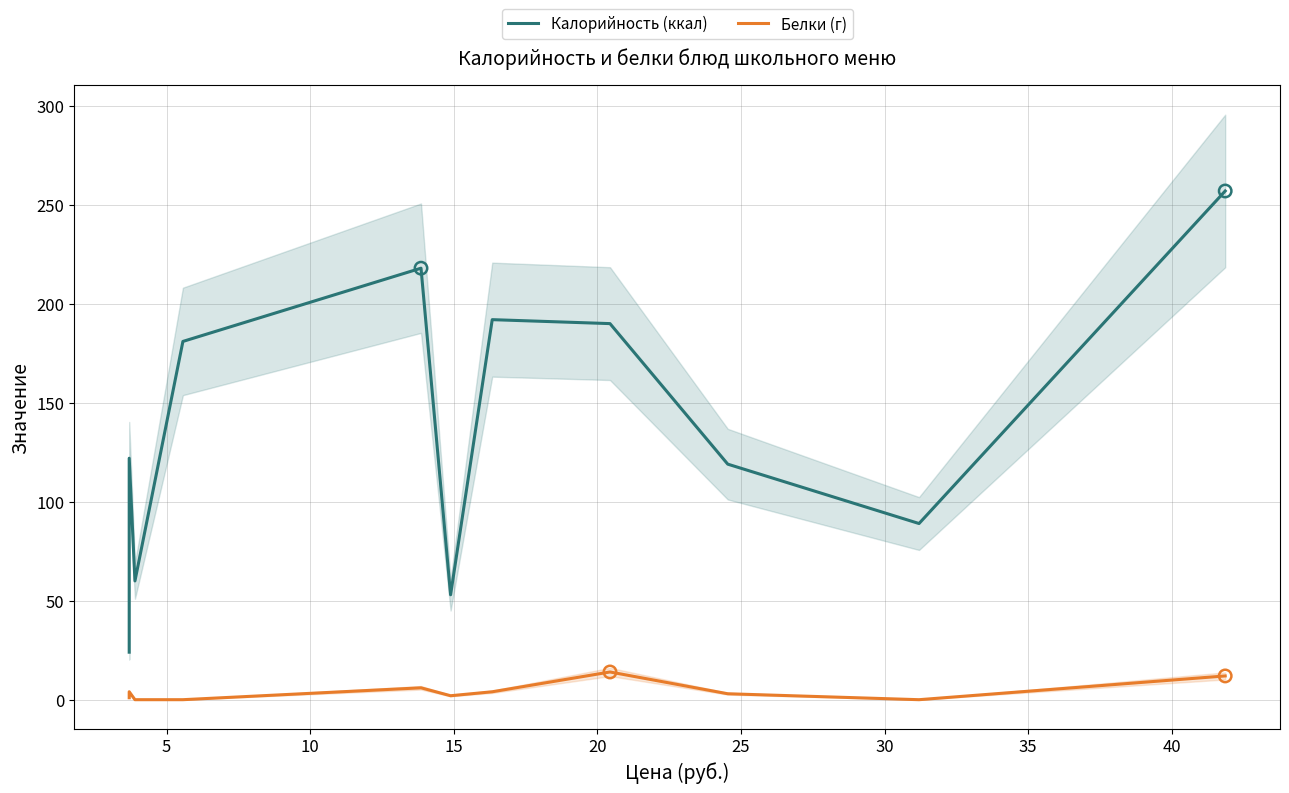

Is the value of Калорийность (ккал) at 10 greater than the value of Белки (г) at 45?

Yes